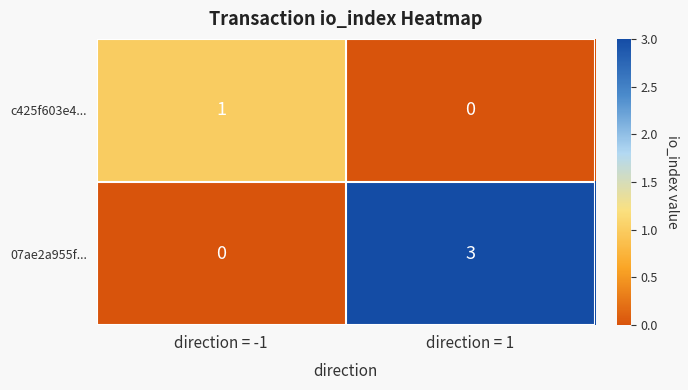

Which series has the largest total across all categories?

07ae2a955f...